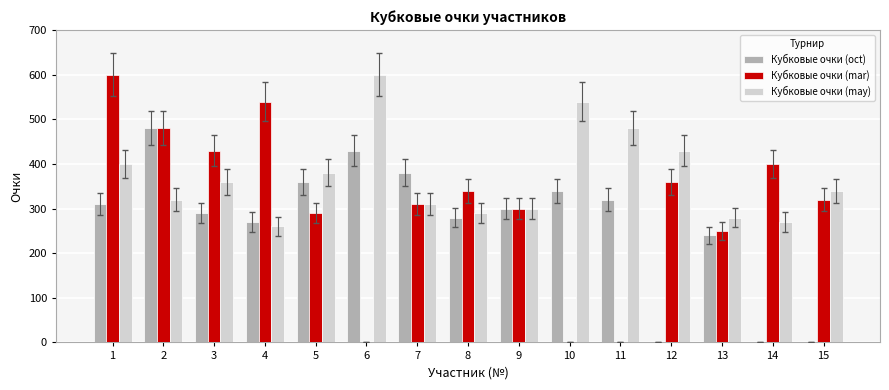

The value of Кубковые очки (oct) at 11 is 320. True or false?

True